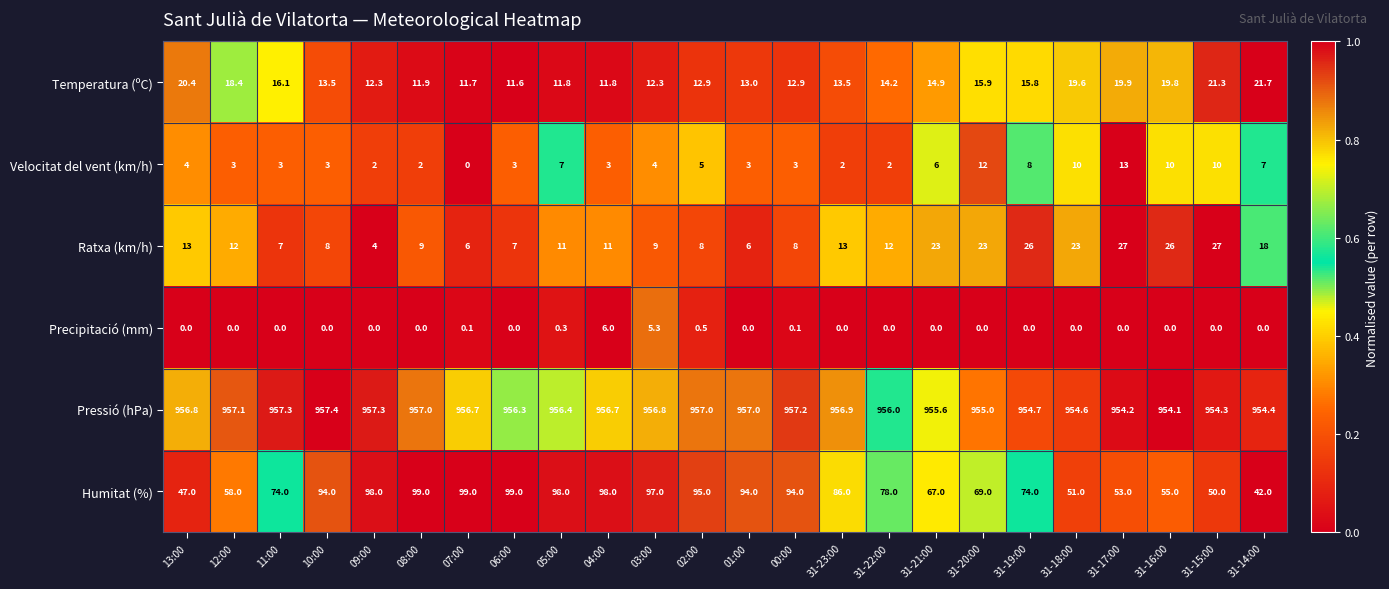

How many categories are shown in the chart?

24